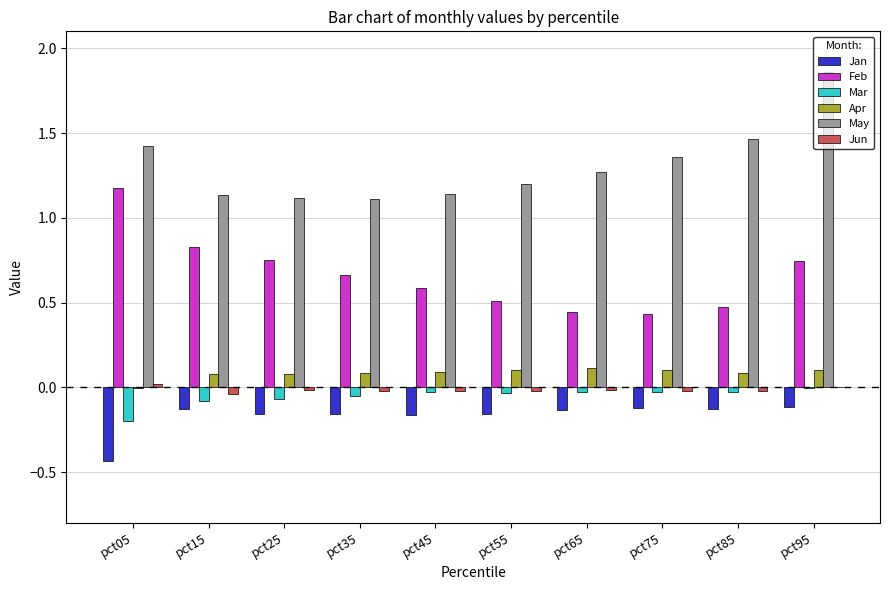

At which category does the chart reach its peak across all series?

pct95